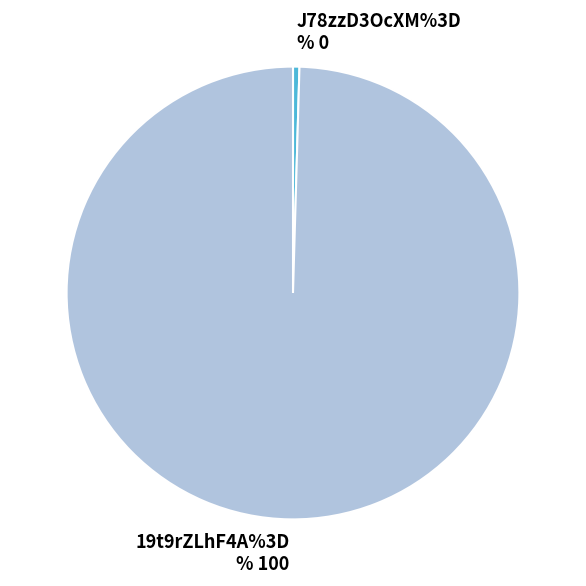

Do J78zzD3OcXM%3D and 19t9rZLhF4A%3D together represent more than half of the pie?

Yes